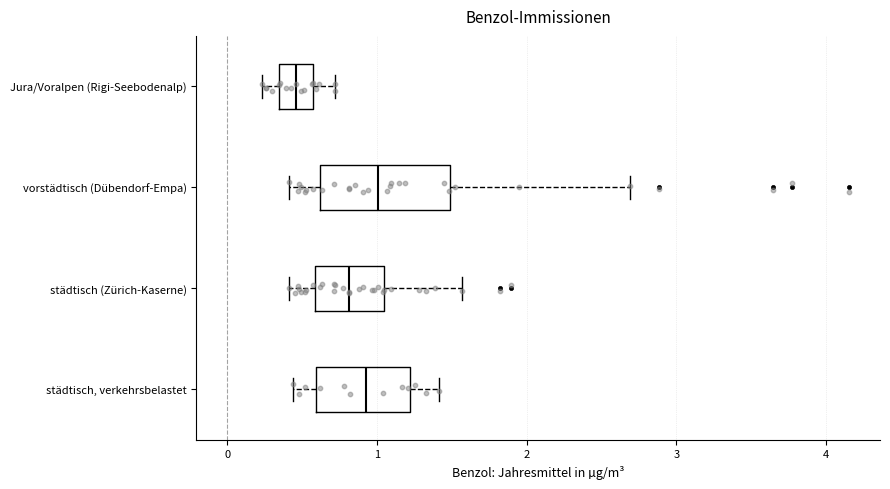

Reading bottom to top, transcribe this box plot: for each box, give where its median line is, the range the box spans, and where its two whiskers end, as read against the x-axis. The values are not printed on the chart, so give them approximately, as read against the axis.

städtisch, verkehrsbelastet: median 0.9, box 0.6 to 1.2, whiskers 0.4 to 1.4
städtisch (Zürich-Kaserne): median 0.8, box 0.6 to 1.0, whiskers 0.4 to 1.6
vorstädtisch (Dübendorf-Empa): median 1.0, box 0.6 to 1.5, whiskers 0.4 to 2.7
Jura/Voralpen (Rigi-Seebodenalp): median 0.5, box 0.3 to 0.6, whiskers 0.2 to 0.7